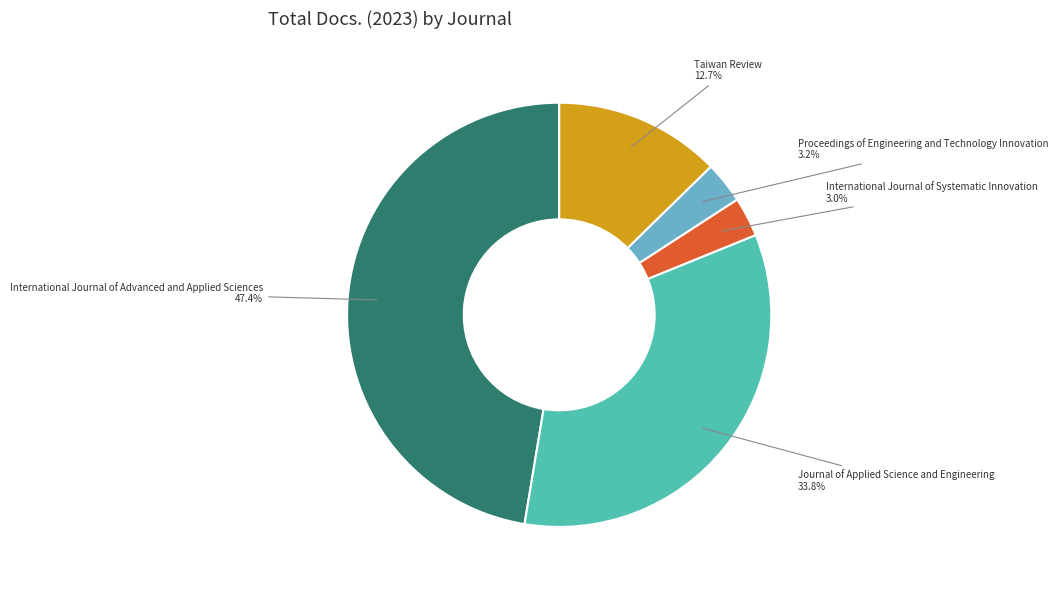

Is there any slice that represents more than half of the pie?

No